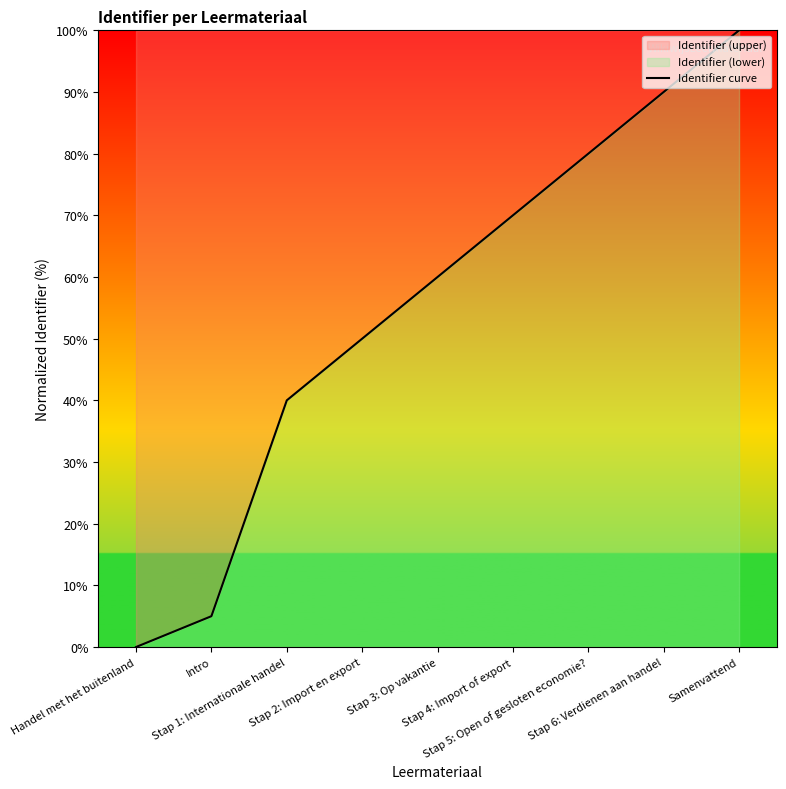

Where is the data nearest to the value 50?

Stap 2: Import en export